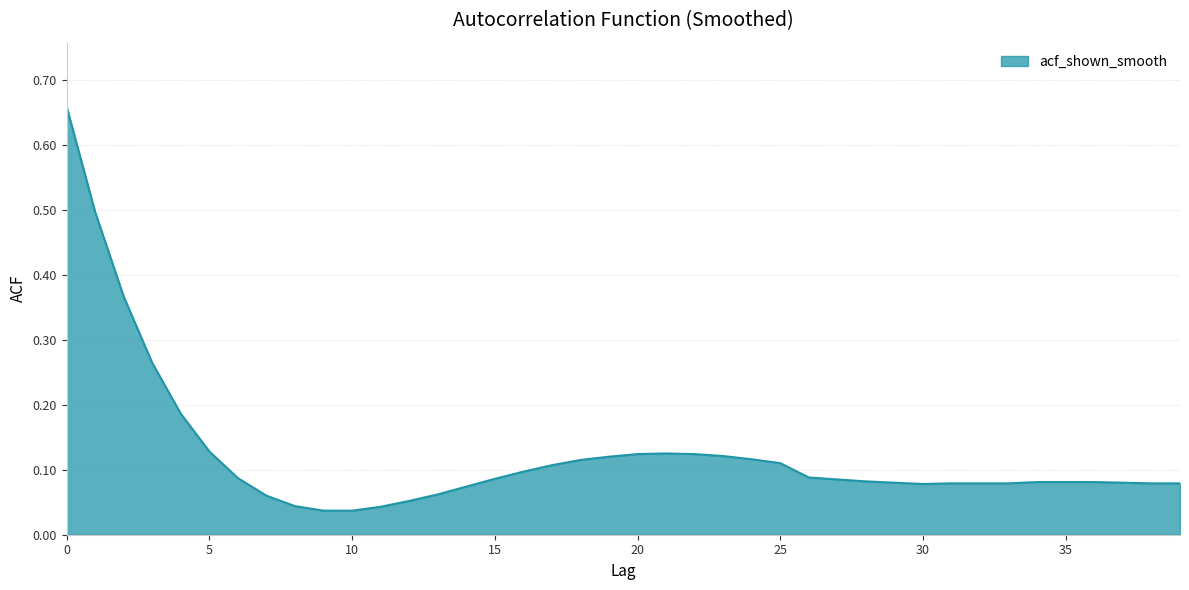

What is the difference between the maximum and minimum values?

0.6